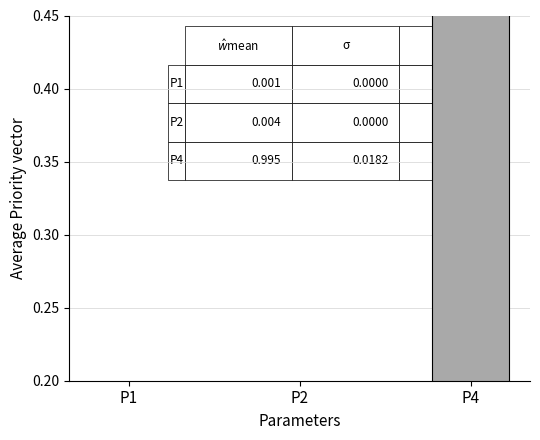

What is the sum of all values?

1.0